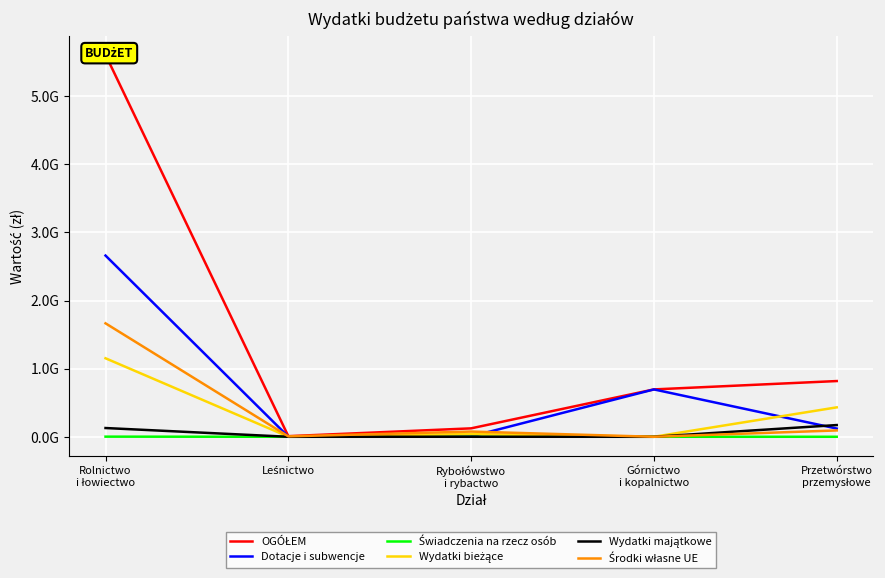

Where is the first local maximum for Świadczenia na rzecz osób?

Rybołówstwo
i rybactwo